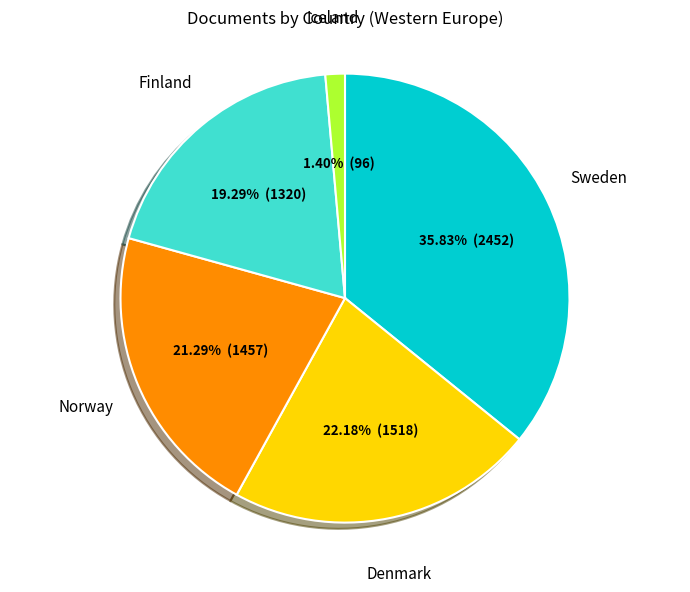

Is there any slice that represents more than half of the pie?

No